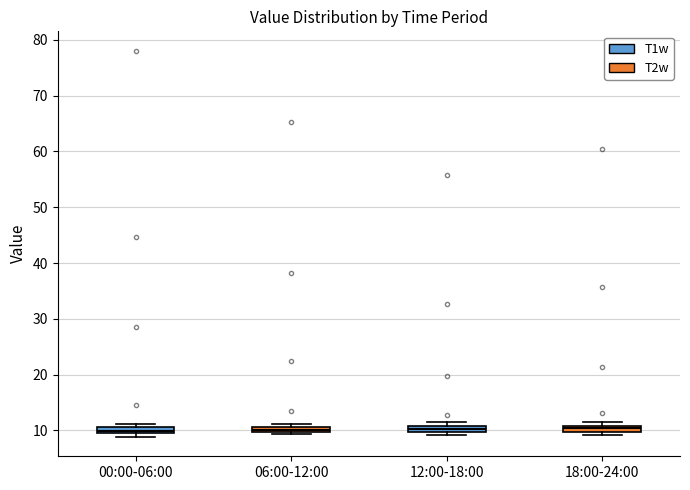

Where is the upper edge of the box for 06:00-12:00 on the y-axis? The values are not printed on the chart, so give them approximately, as read against the axis.

11